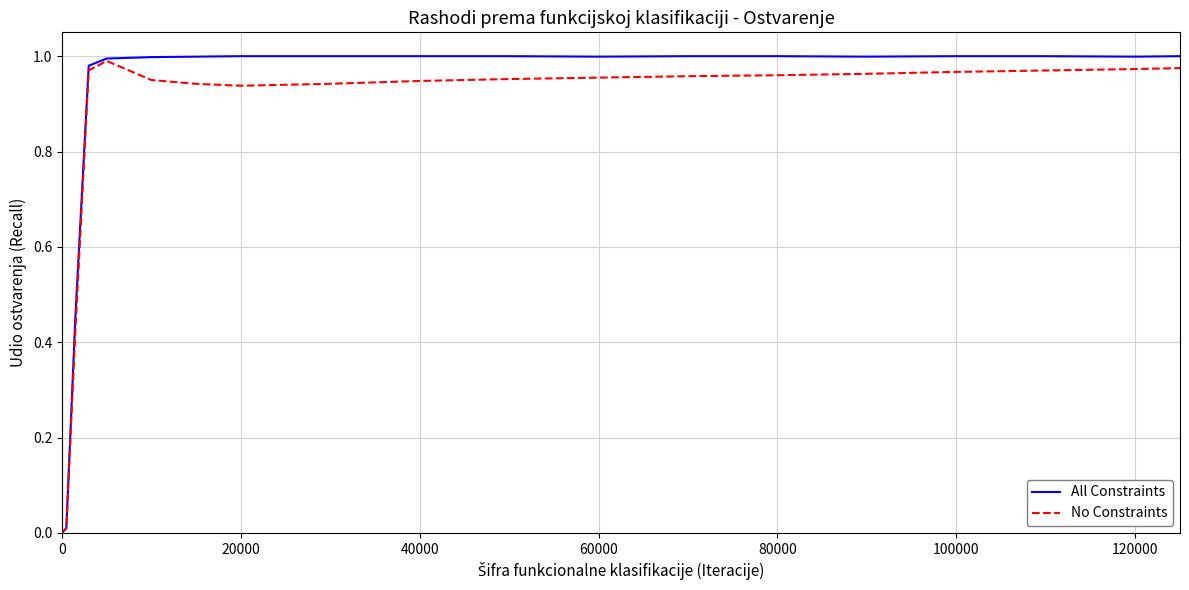

Which series has the largest range (max minus min)?

All Constraints